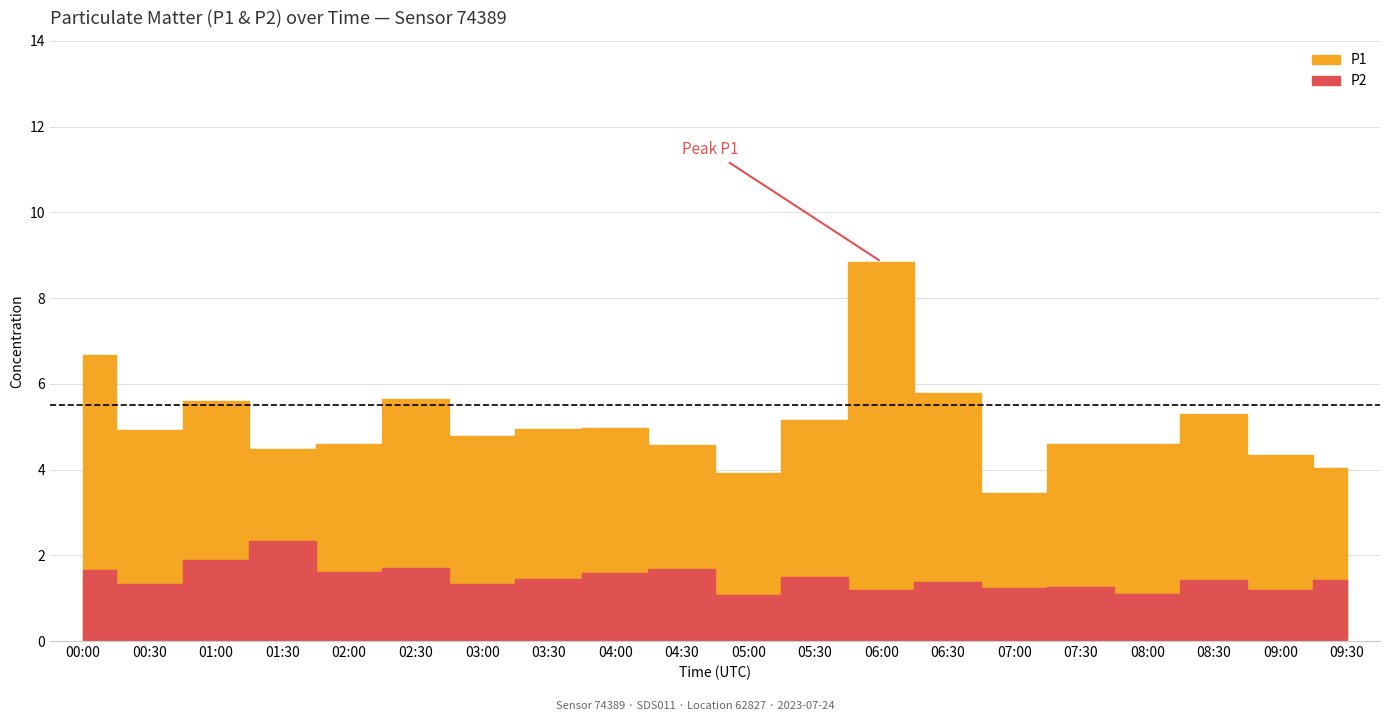

What is the sum of all P1 values?

101.2